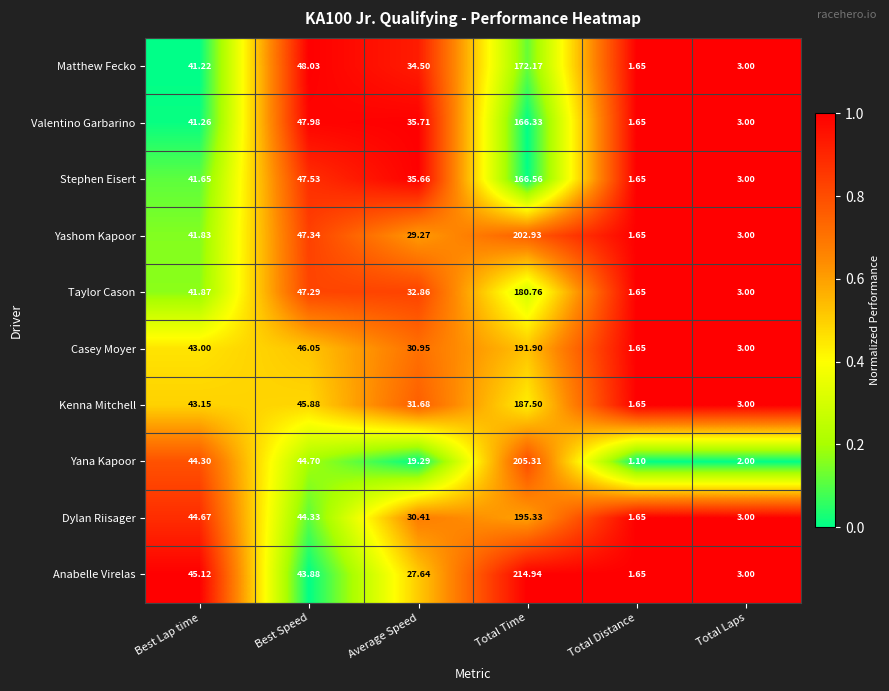

Which category has the lowest value in the Dylan Riisager series?

Total Distance